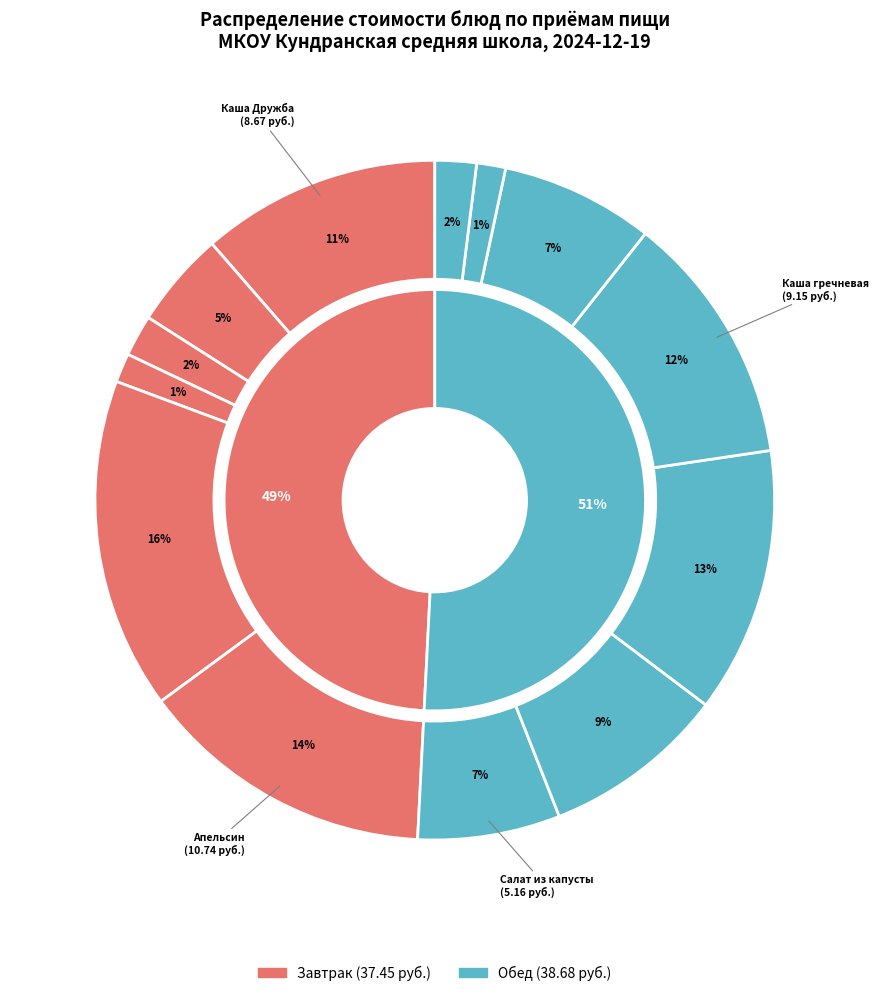

To the nearest percent, what is the difference between the largest and smallest slice percentages?

14%